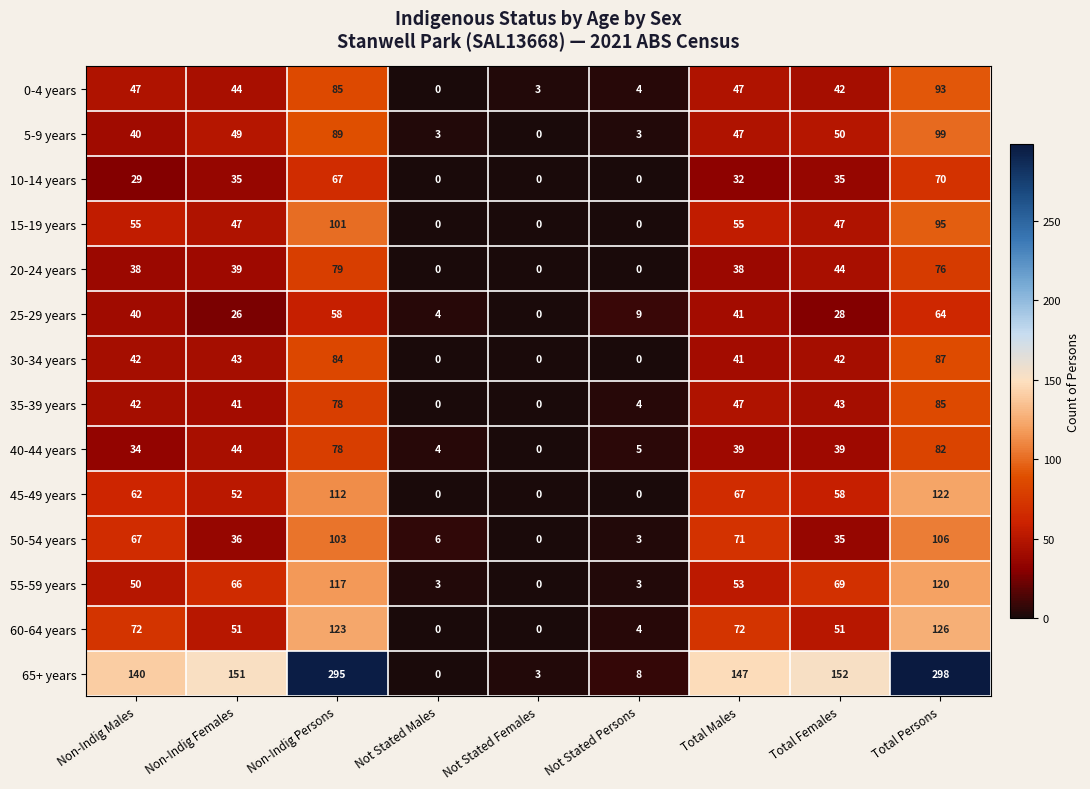

At which label does 45-49 years reach its peak?

Total Persons